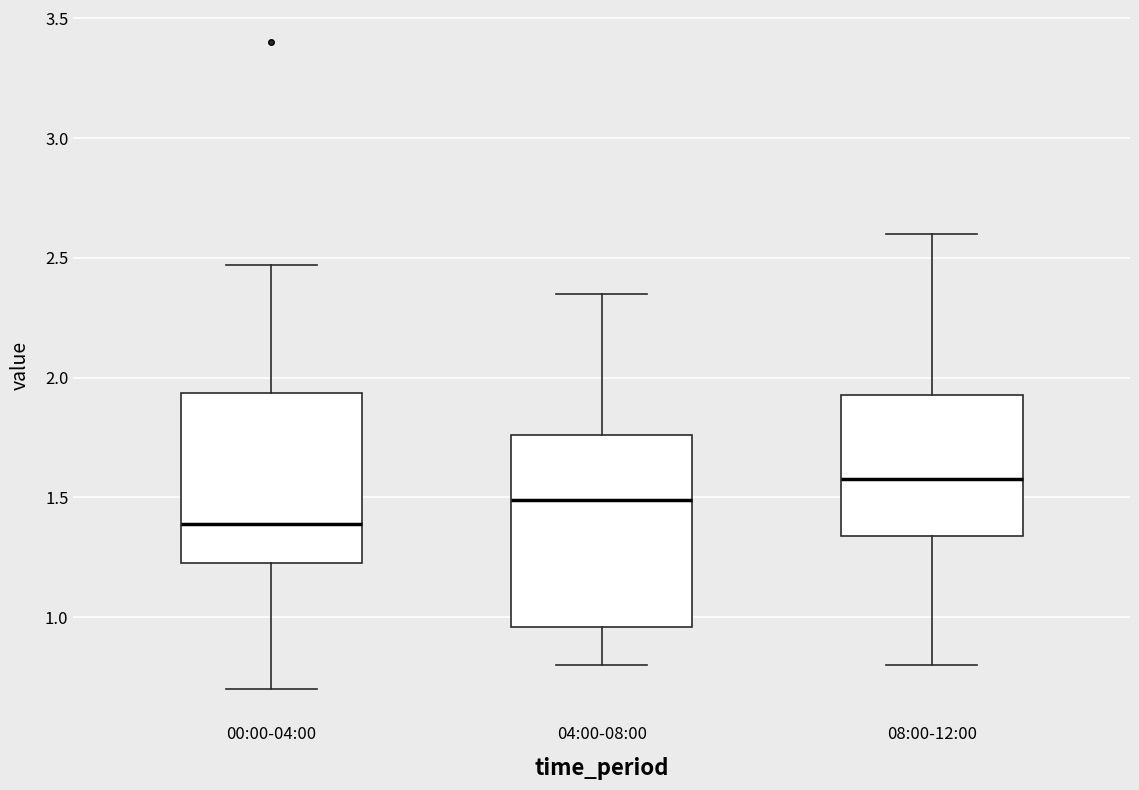

Reading left to right, transcribe this box plot: for each box, give where its median line is, the range the box spans, and where its two whiskers end, as read against the y-axis. The values are not printed on the chart, so give them approximately, as read against the axis.

00:00-04:00: median 1.40, box 1.25 to 1.95, whiskers 0.70 to 2.45
04:00-08:00: median 1.50, box 0.95 to 1.75, whiskers 0.80 to 2.35
08:00-12:00: median 1.60, box 1.35 to 1.95, whiskers 0.80 to 2.60